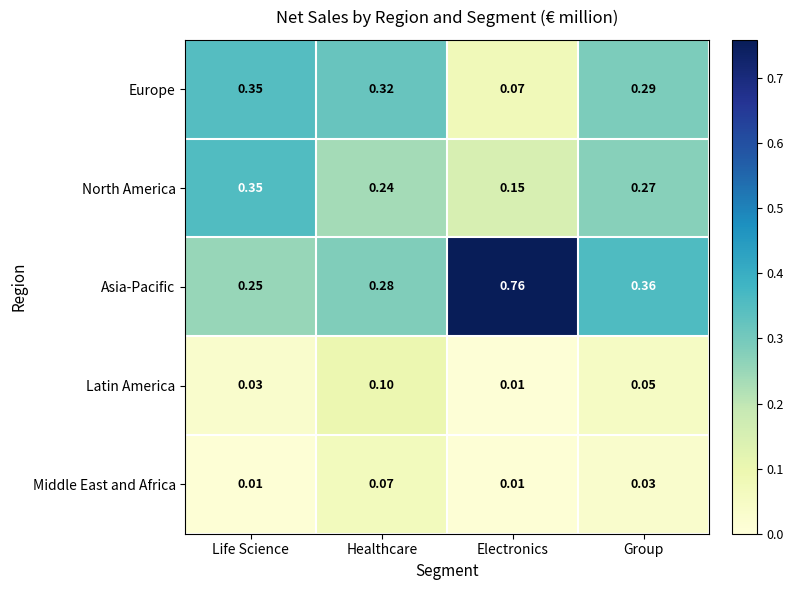

Rank the categories by Latin America value from lowest to highest.

Electronics, Life Science, Group, Healthcare